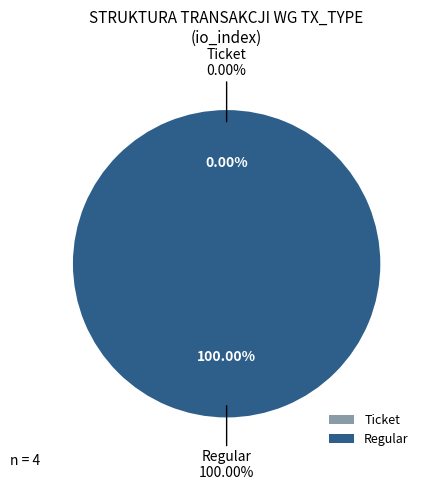

What is the largest slice in the pie chart?

Regular